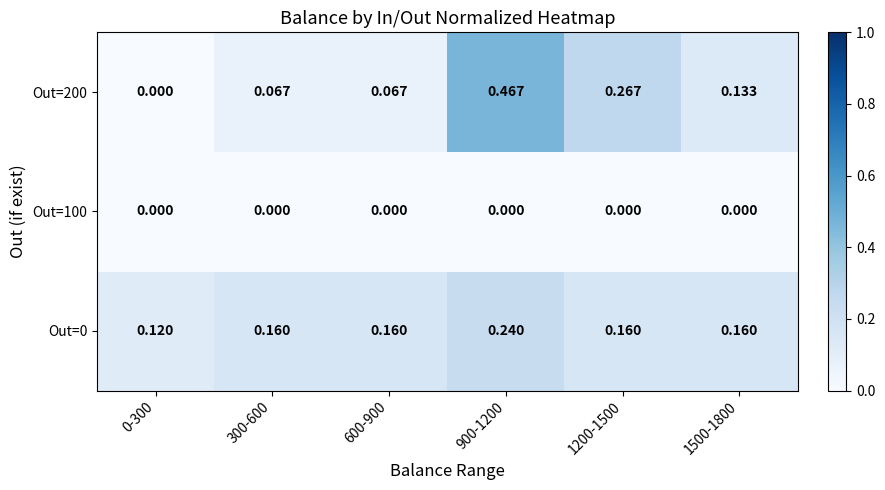

How many series are shown in this chart?

3